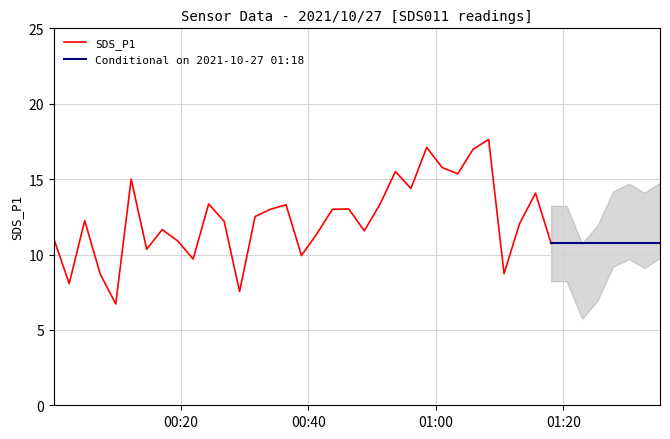

What is the greatest value displayed?

17.6